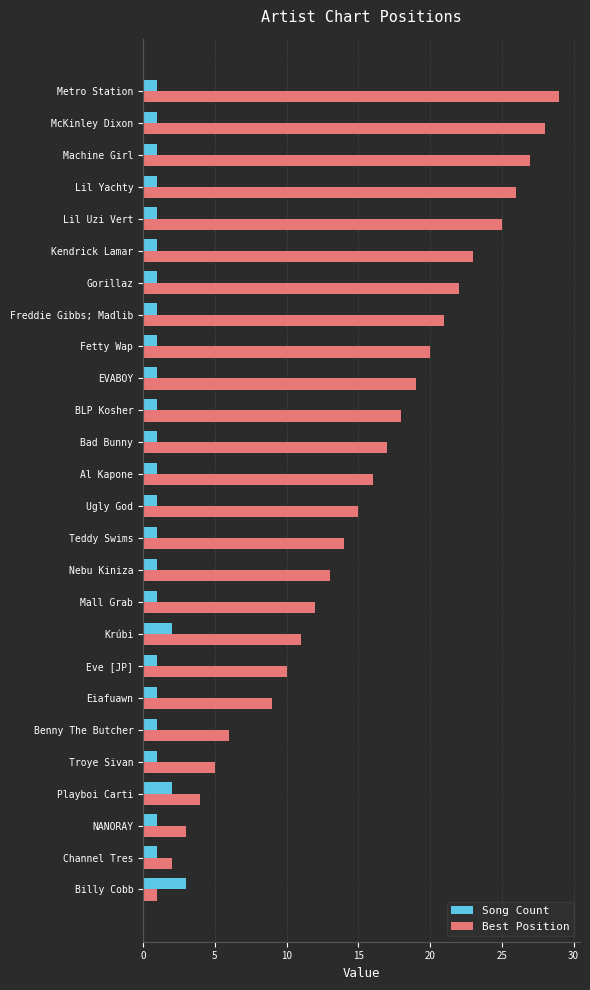

Which series has the largest range (max minus min)?

Best Position